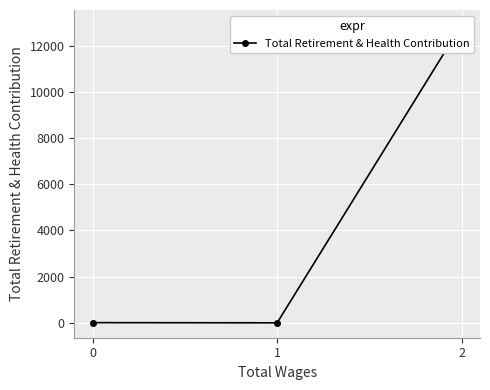

What is the difference between the maximum and second lowest values?

12888